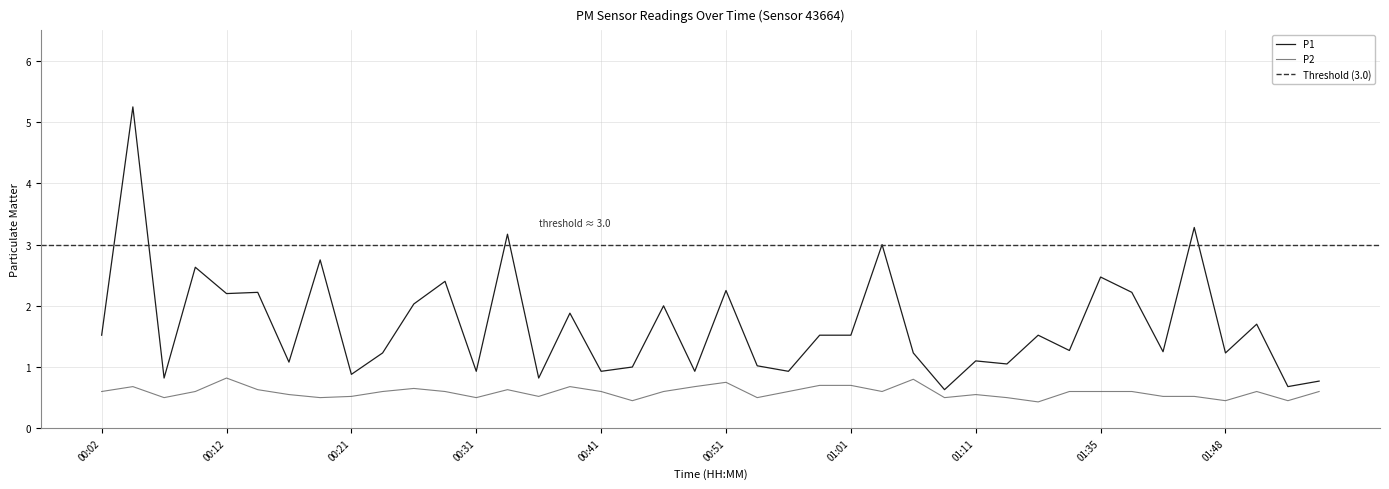

How many categories are shown in the chart?

40